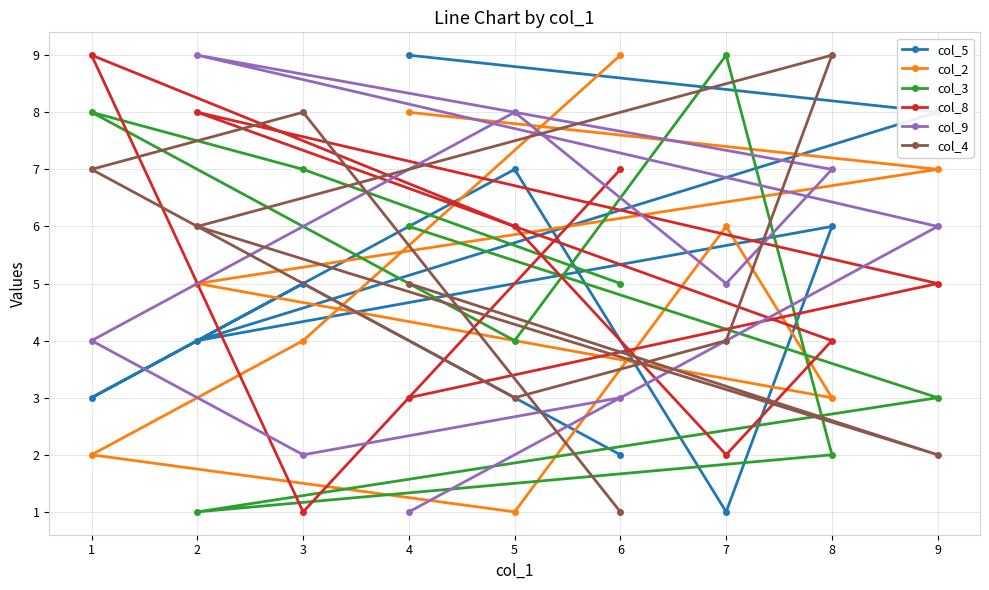

What is the difference between the maximum and minimum values in the col_4 series?

8